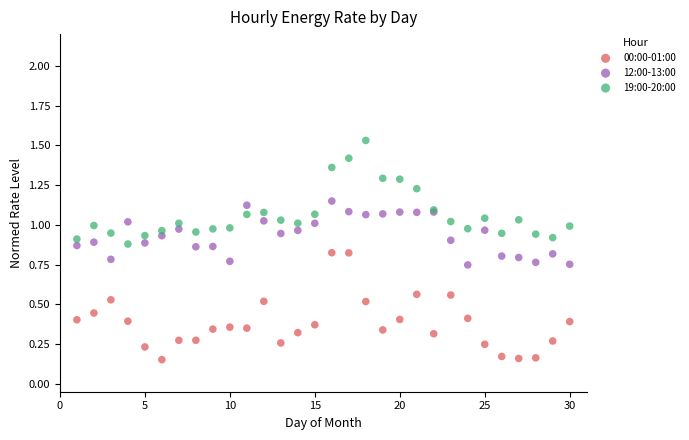

Which series reaches the minimum Y coordinate?

00:00-01:00